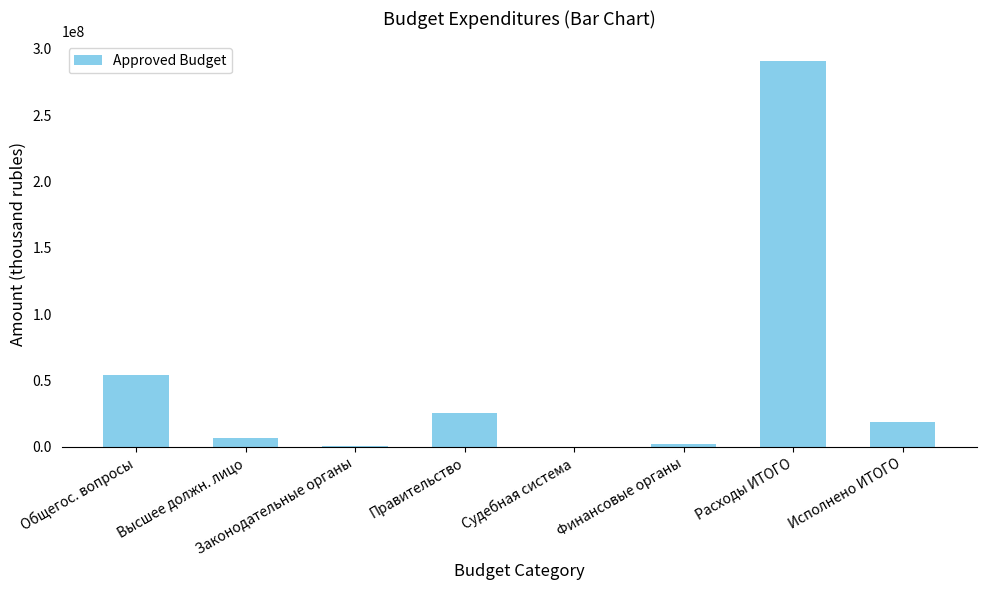

What is the sum of the values at Исполнено ИТОГО and Общегос. вопросы?

72683220.5